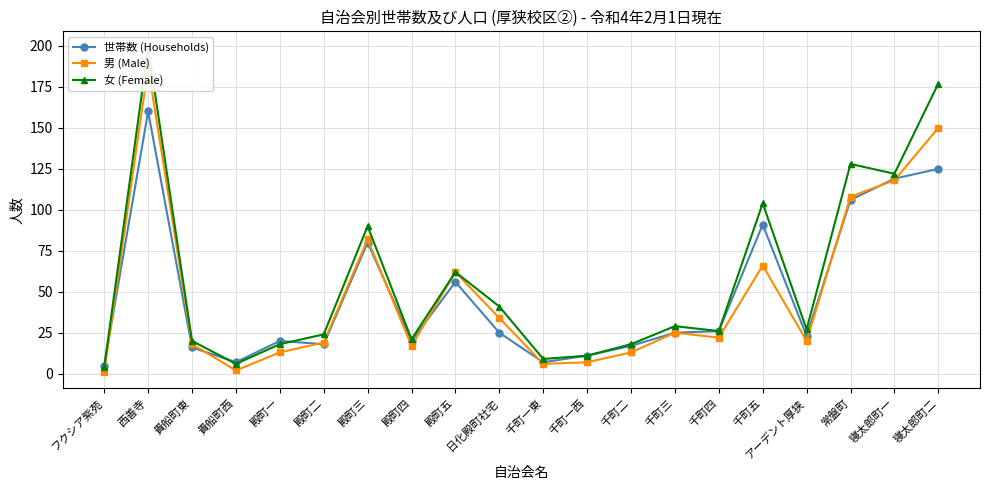

How many values in the 女 (Female) series are below 27?

10